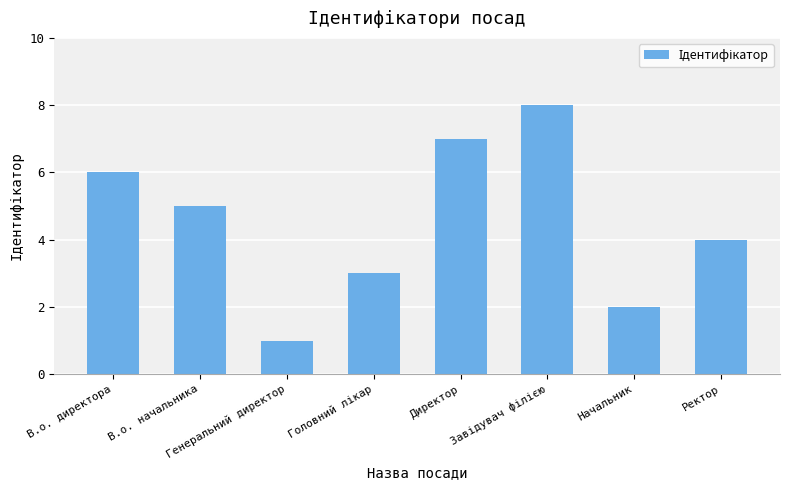

What is the value of the 3rd bar from the left?

1